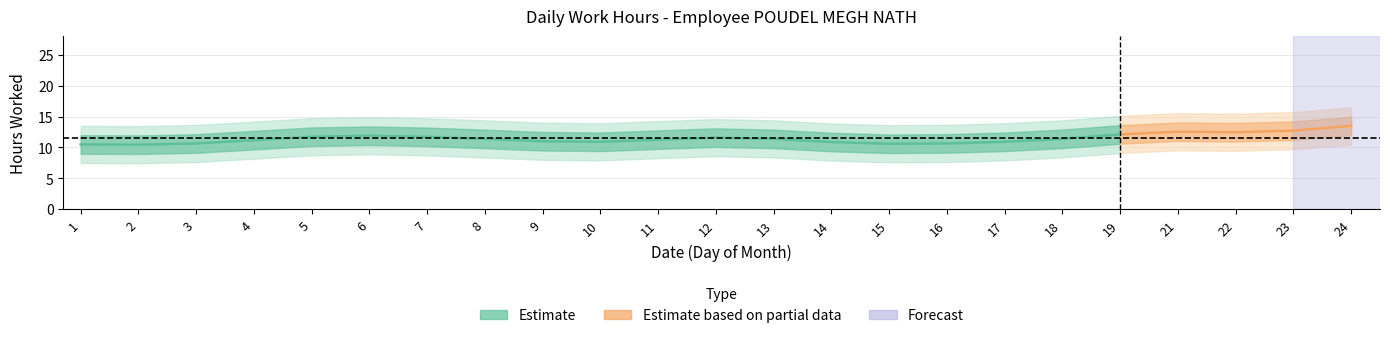

What is the sum of all values?

263.3